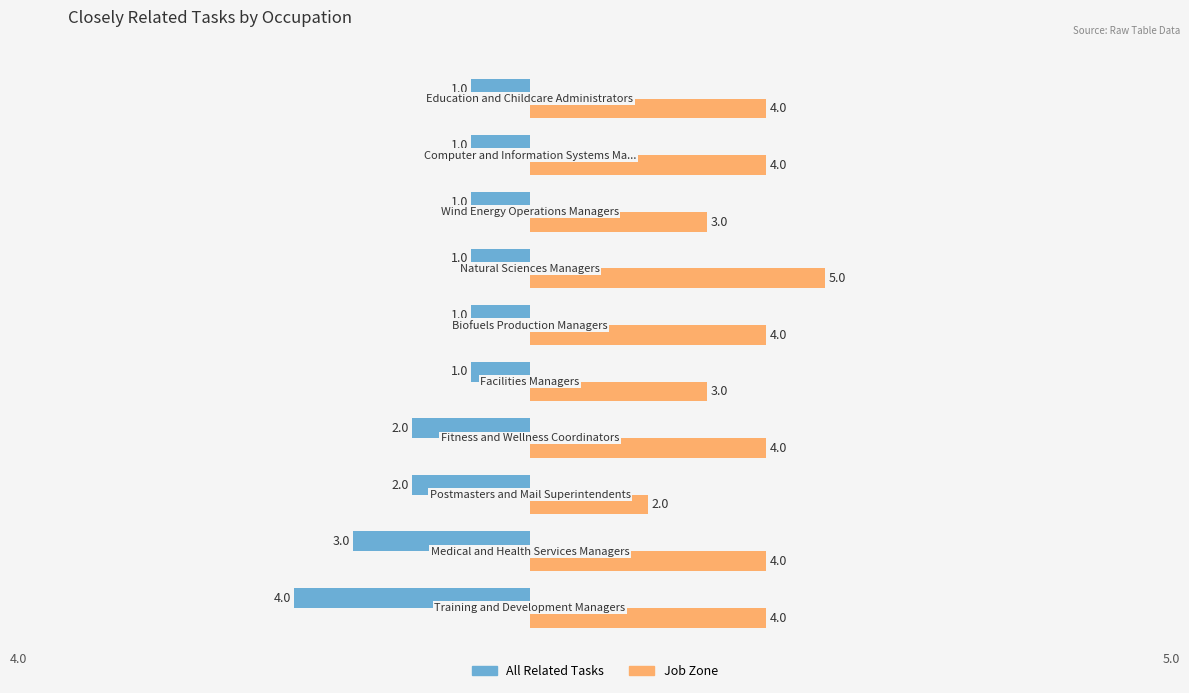

What is the minimum value for All Related Tasks?

-4